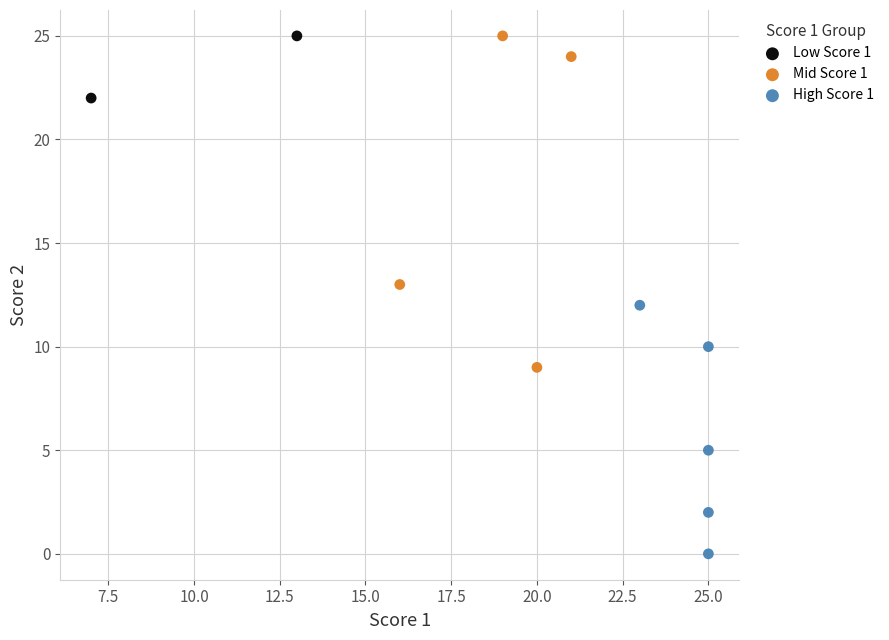

Which series has the largest Y range (max minus min)?

Mid Score 1